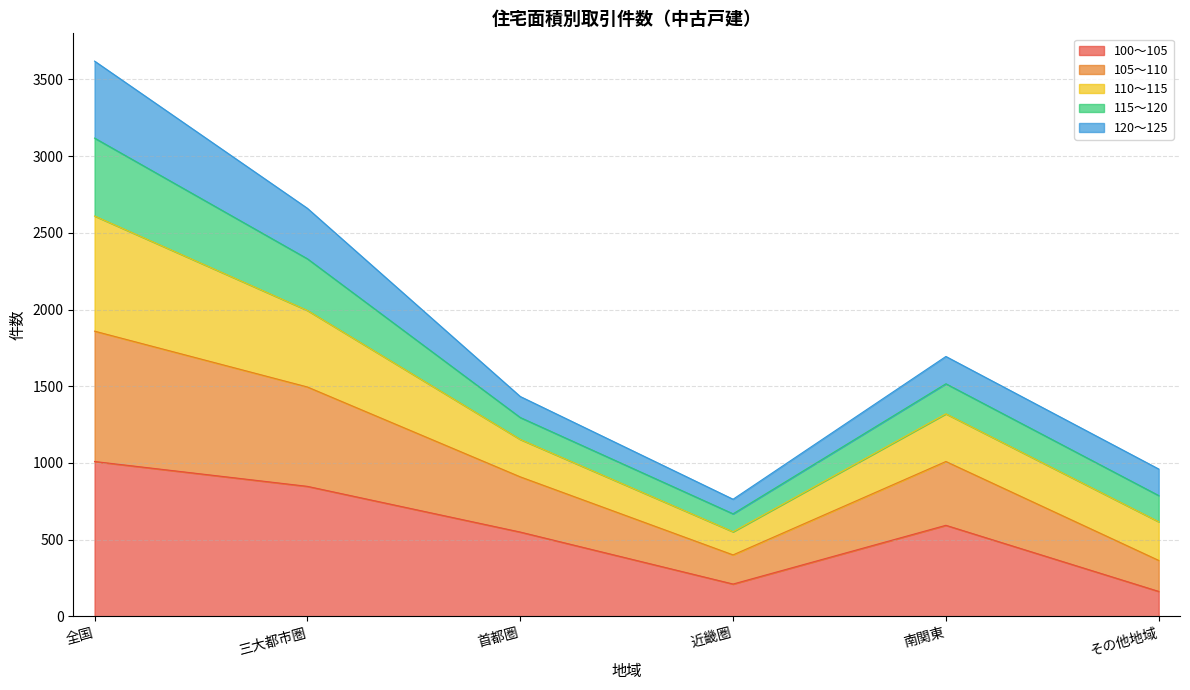

What is the label of the 6th point from the right?

全国